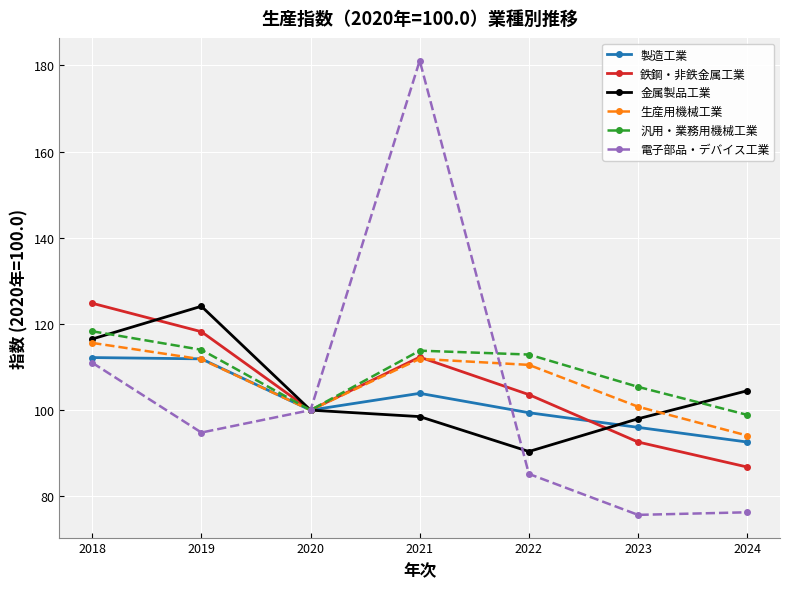

The value of 生産用機械工業 at 2022 is 168.6. True or false?

False